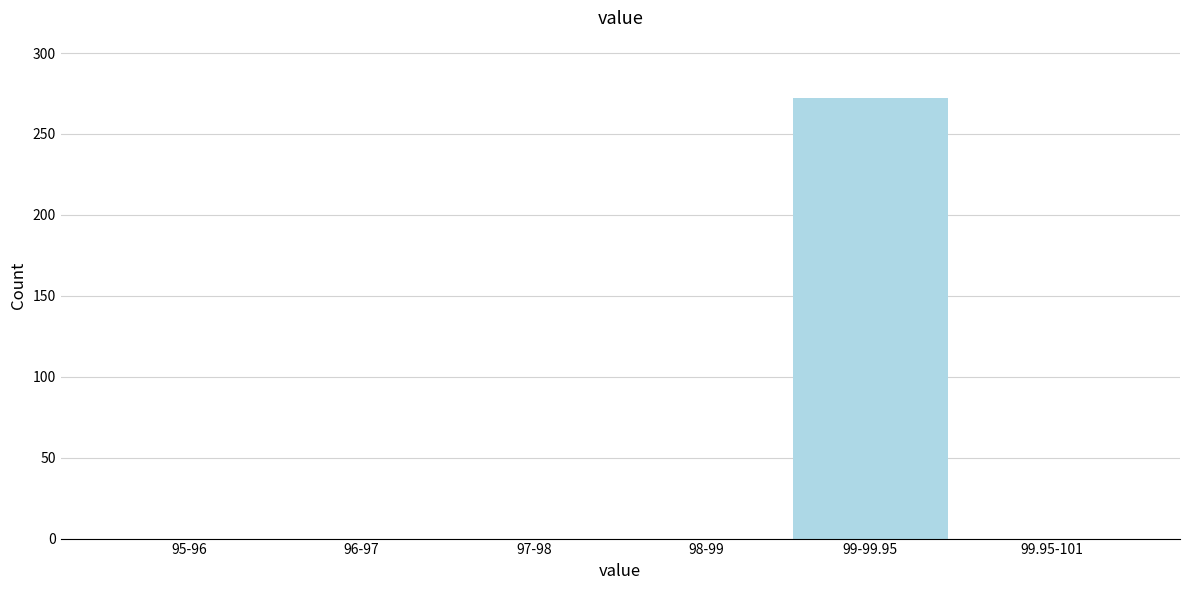

Reading left to right, what are all the values shown in this chart?

95-96=0	96-97=0	97-98=0	98-99=0	99-99.95=272	99.95-101=0